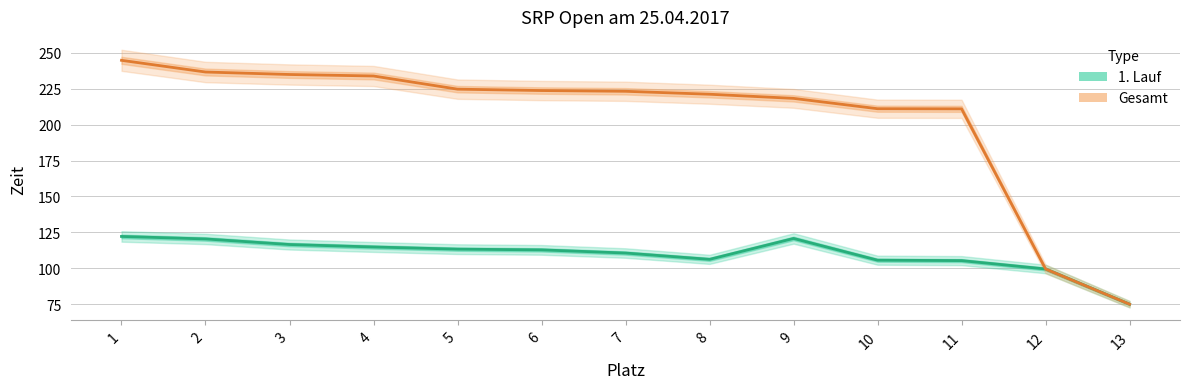

True or false: Gesamt and 1. Lauf cross at least once.

False